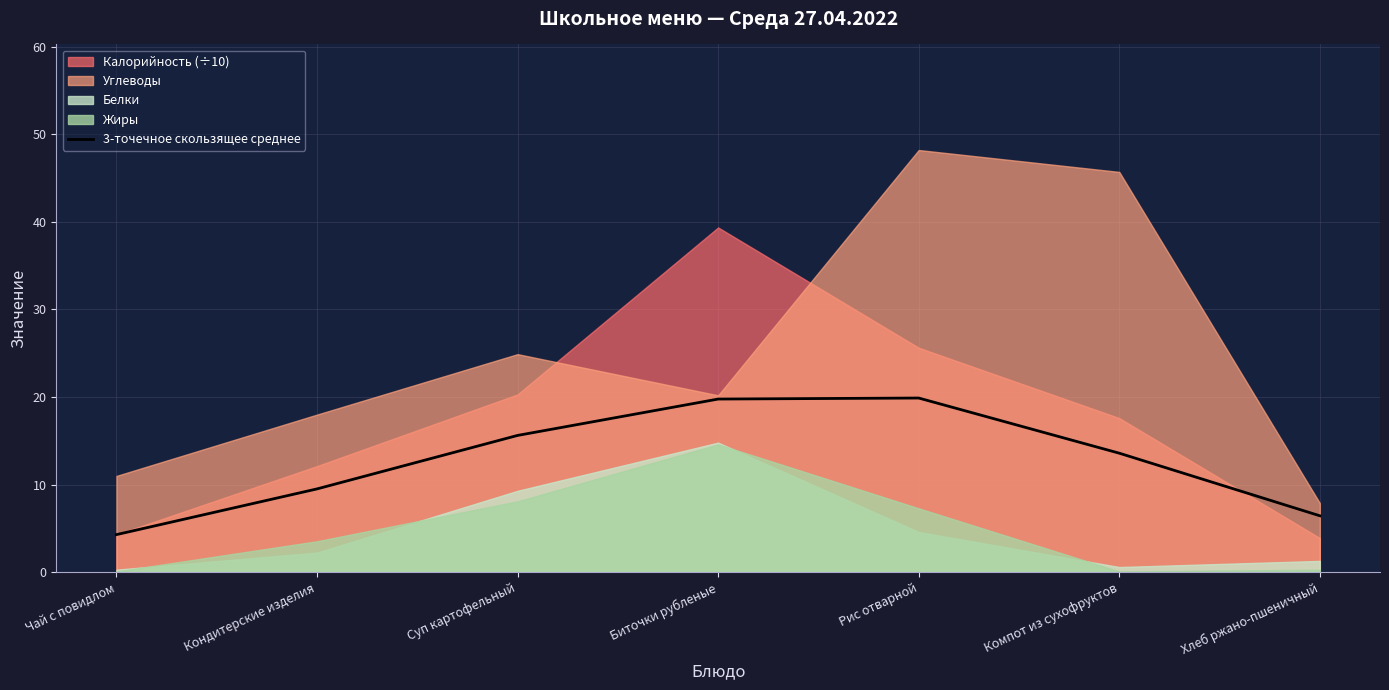

Is it true that the value at Кондитерские изделия is 9.5?

True